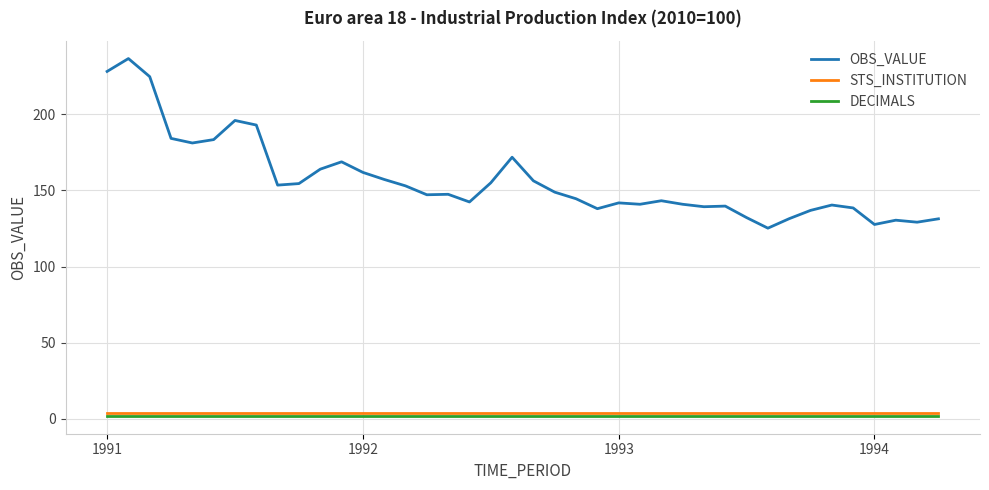

Which series has the largest total across all categories?

OBS_VALUE